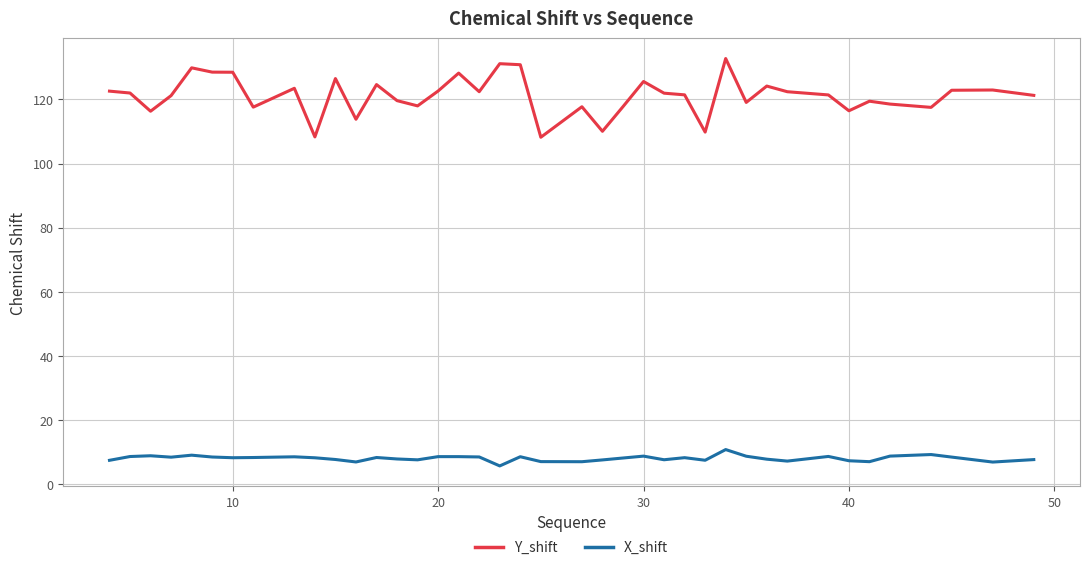

Rank the series by their average value, from lowest to highest.

X_shift, Y_shift